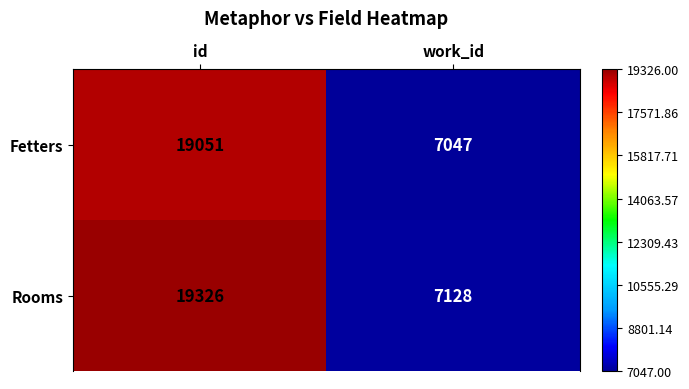

What is the total value across all series at work_id?

14175